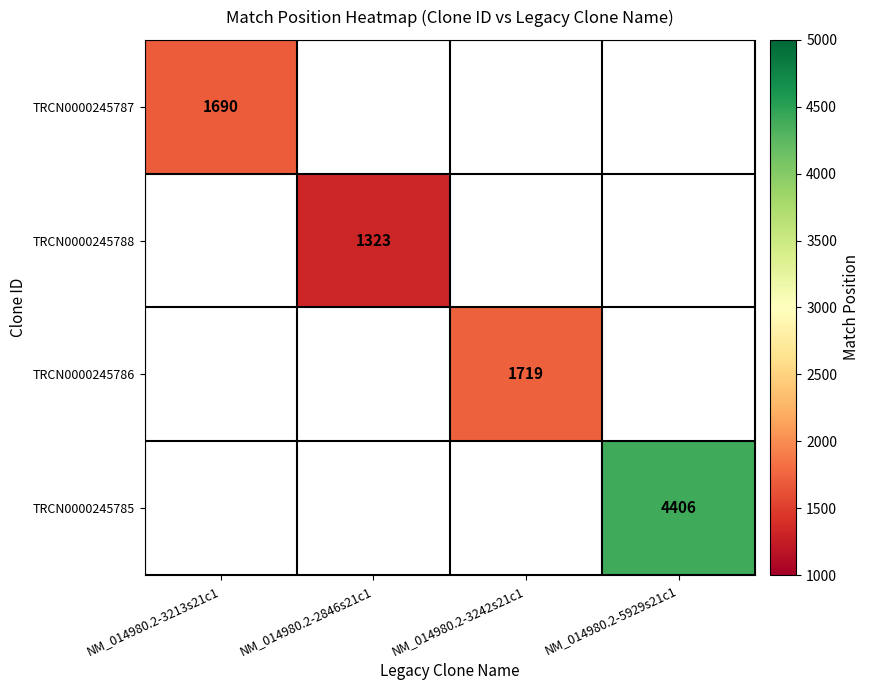

The TRCN0000245787 series shows 1690 at NM_014980.2-3213s21c1. True or false?

True